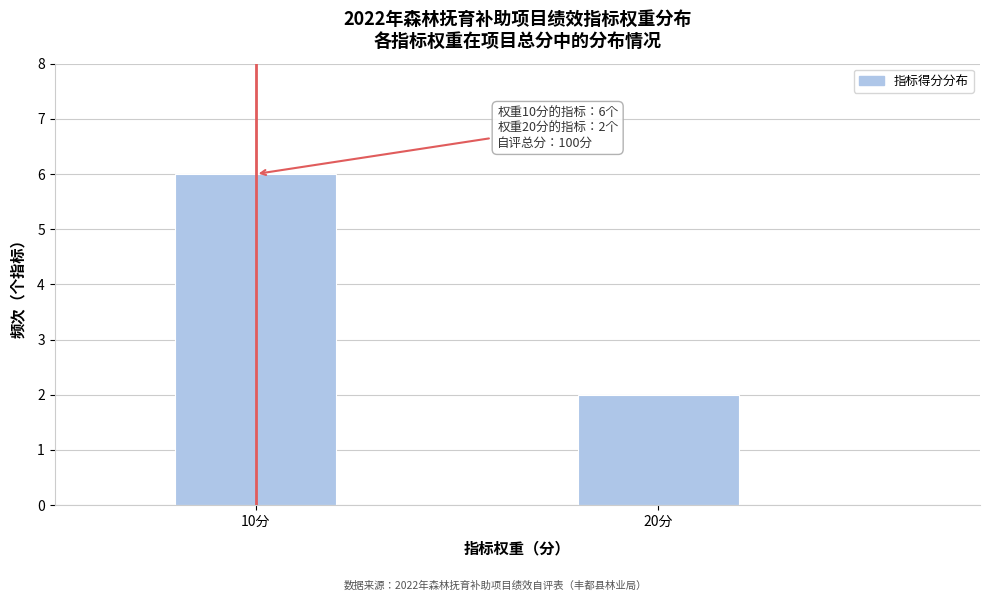

Reading right to left, extract all data points from this chart.

20分=2	10分=6